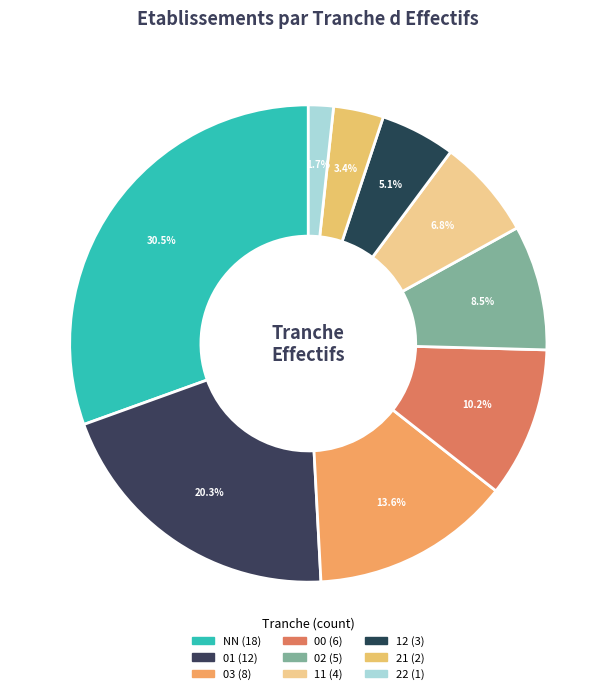

To the nearest percent, what is the average slice percentage?

11%